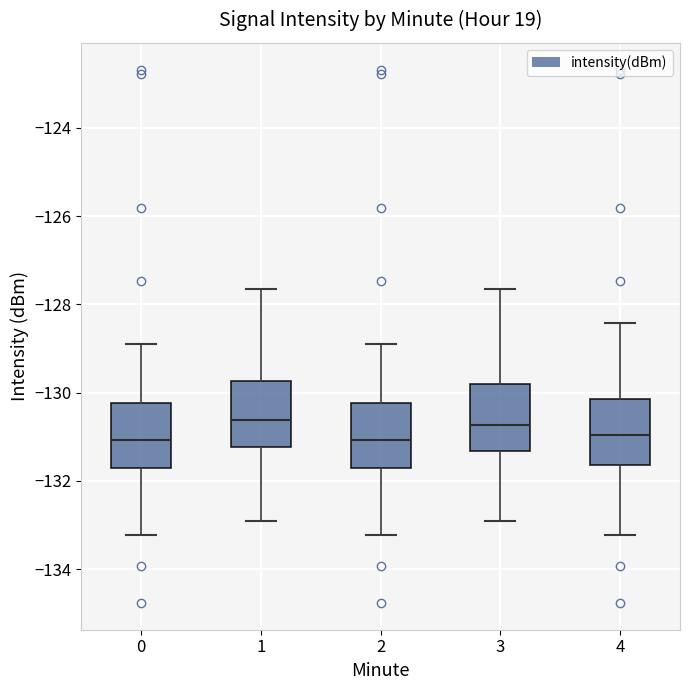

Reading left to right, transcribe this box plot: for each box, give where its median line is, the range the box spans, and where its two whiskers end, as read against the y-axis. The values are not printed on the chart, so give them approximately, as read against the axis.

0: median -131.0, box -131.8 to -130.2, whiskers -133.2 to -129.0
1: median -130.6, box -131.2 to -129.8, whiskers -133.0 to -127.6
2: median -131.0, box -131.8 to -130.2, whiskers -133.2 to -129.0
3: median -130.8, box -131.4 to -129.8, whiskers -133.0 to -127.6
4: median -131.0, box -131.6 to -130.2, whiskers -133.2 to -128.4